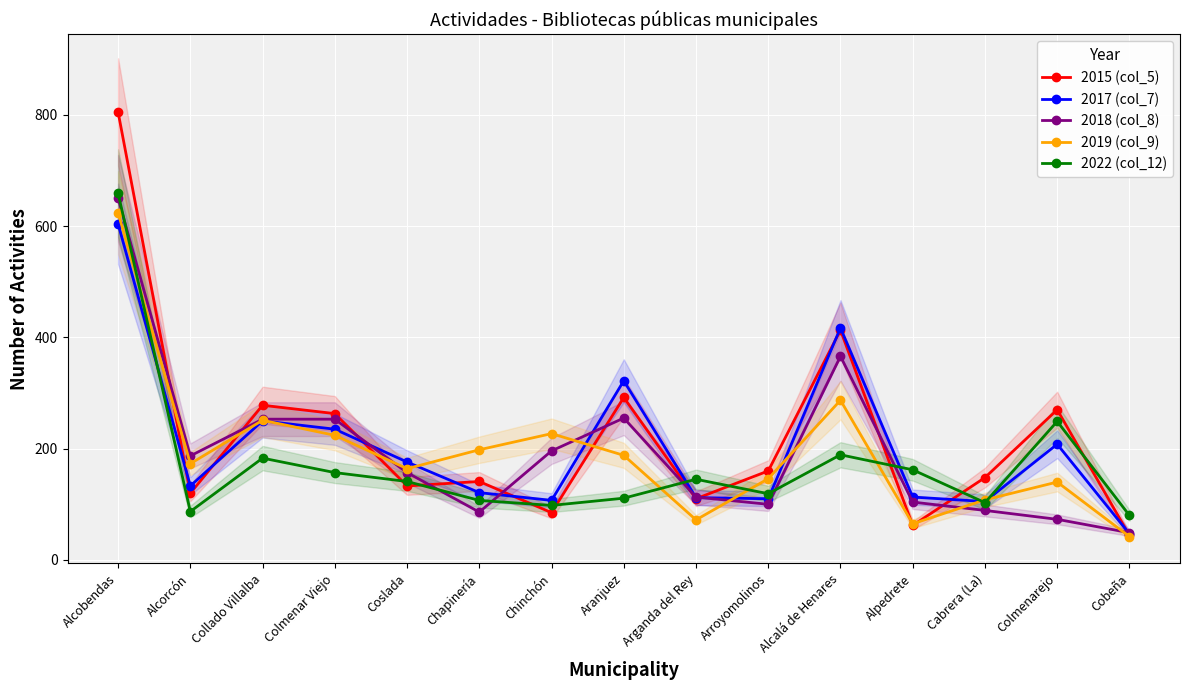

What is the maximum value for 2022 (col_12)?

659